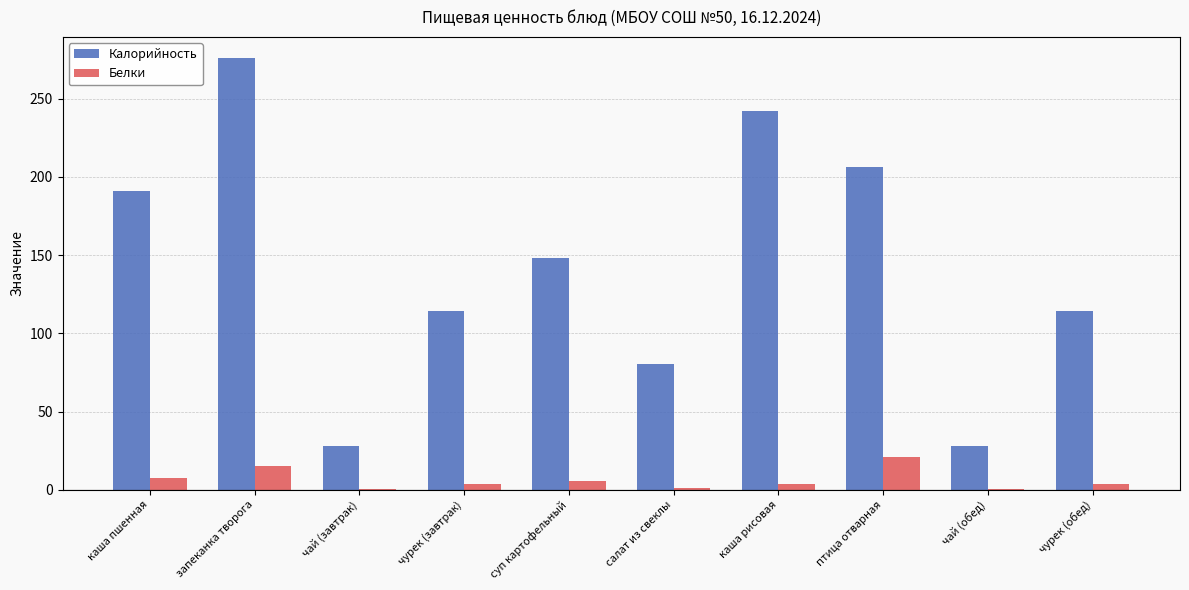

What is the maximum value shown in the chart?

275.7